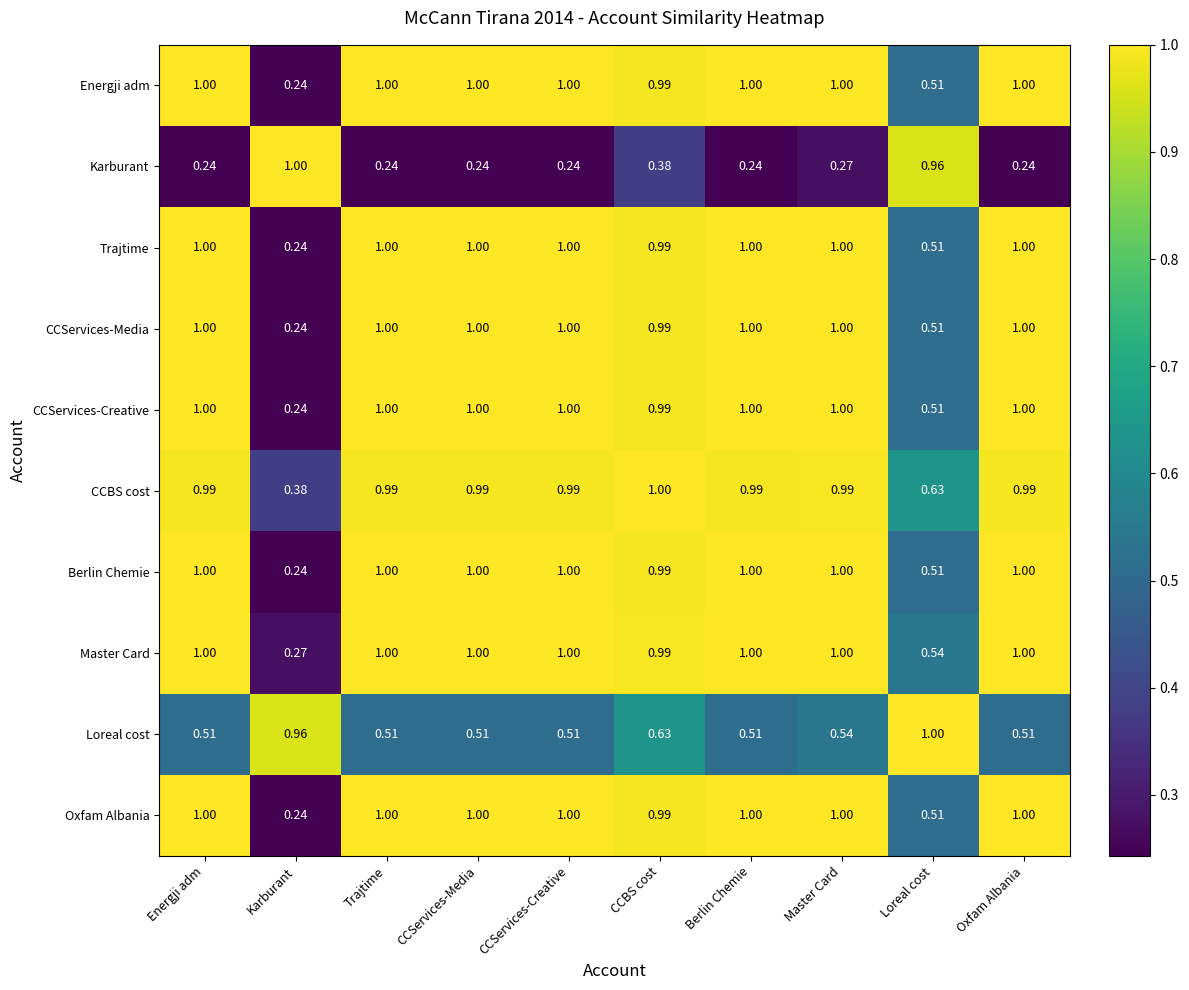

What is the total value across all series at Oxfam Albania?

8.7